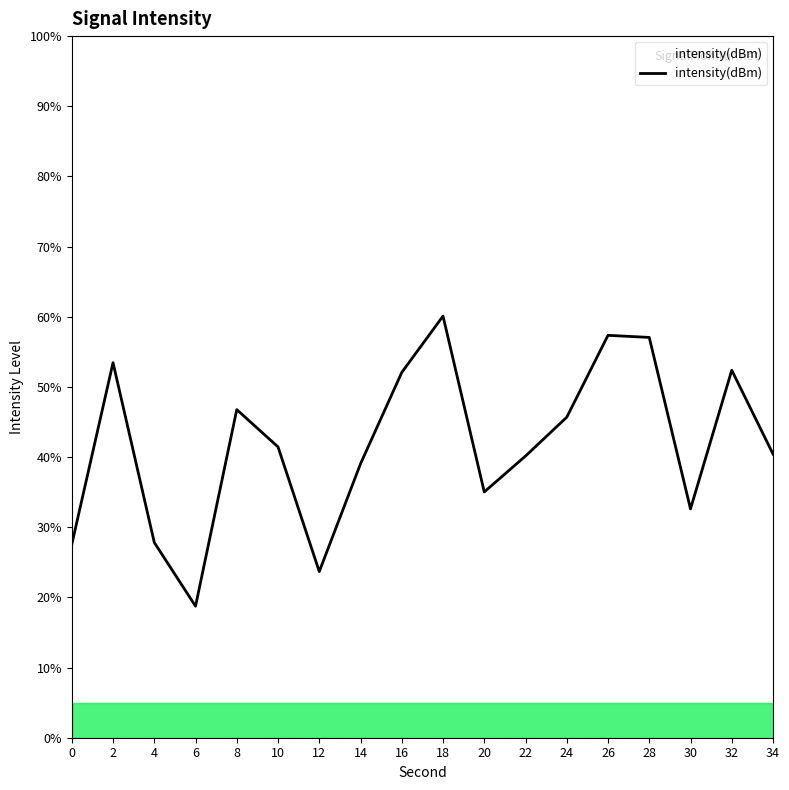

What is the approximate value at 0?

27.6